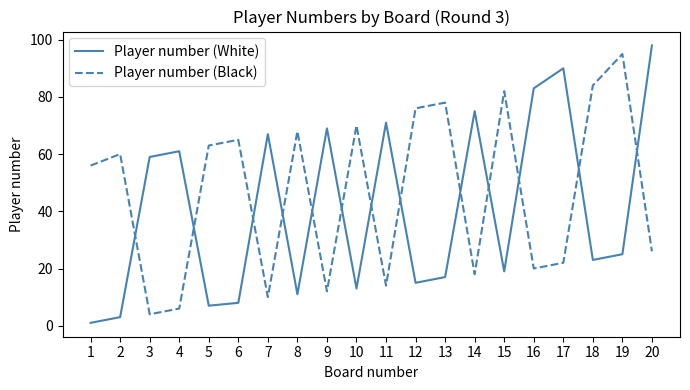

How many interior local peaks does the Player number (White) series have?

6